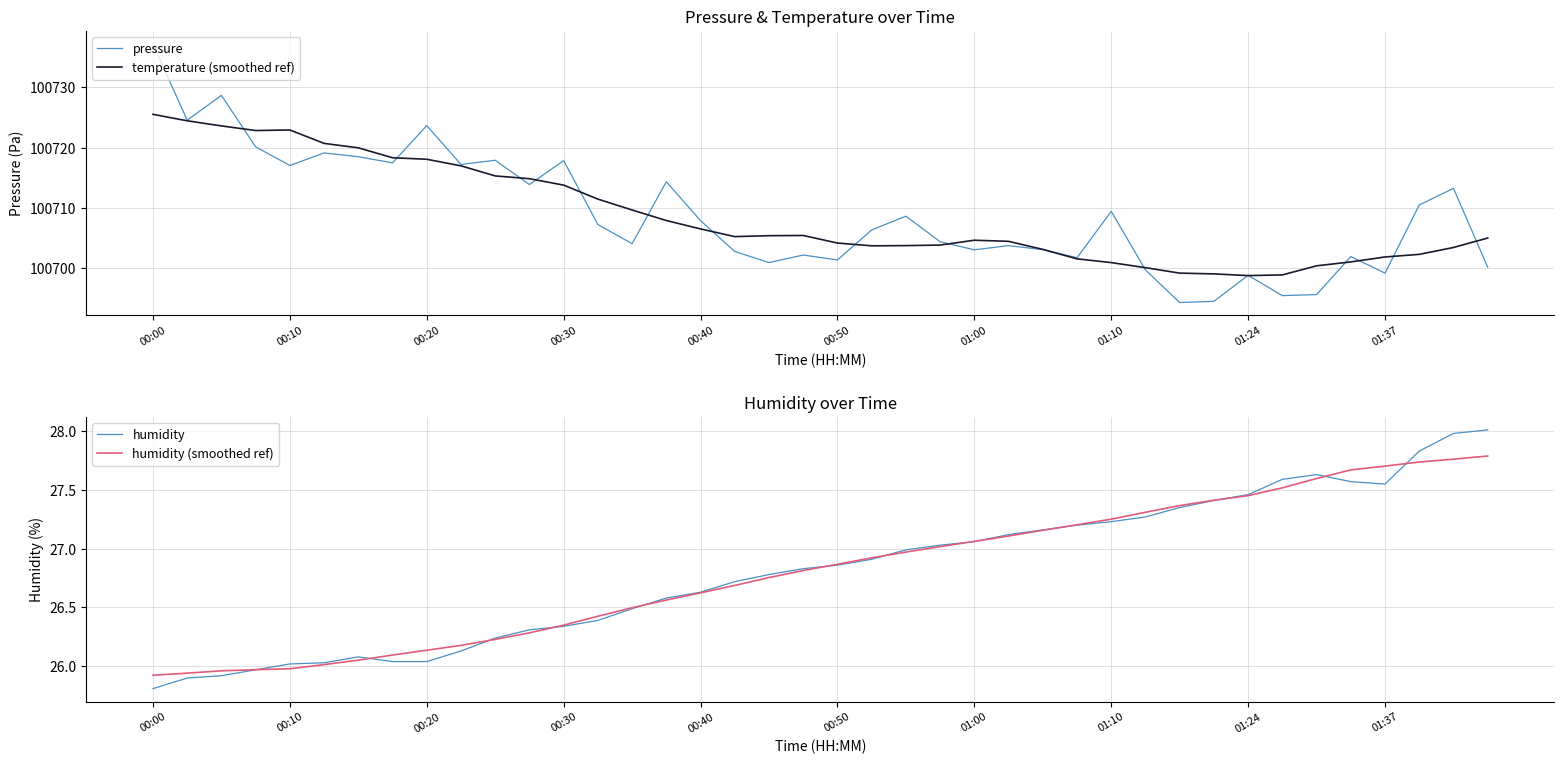

True or false: temperature (smoothed ref) and humidity (smoothed ref) cross at least once.

False